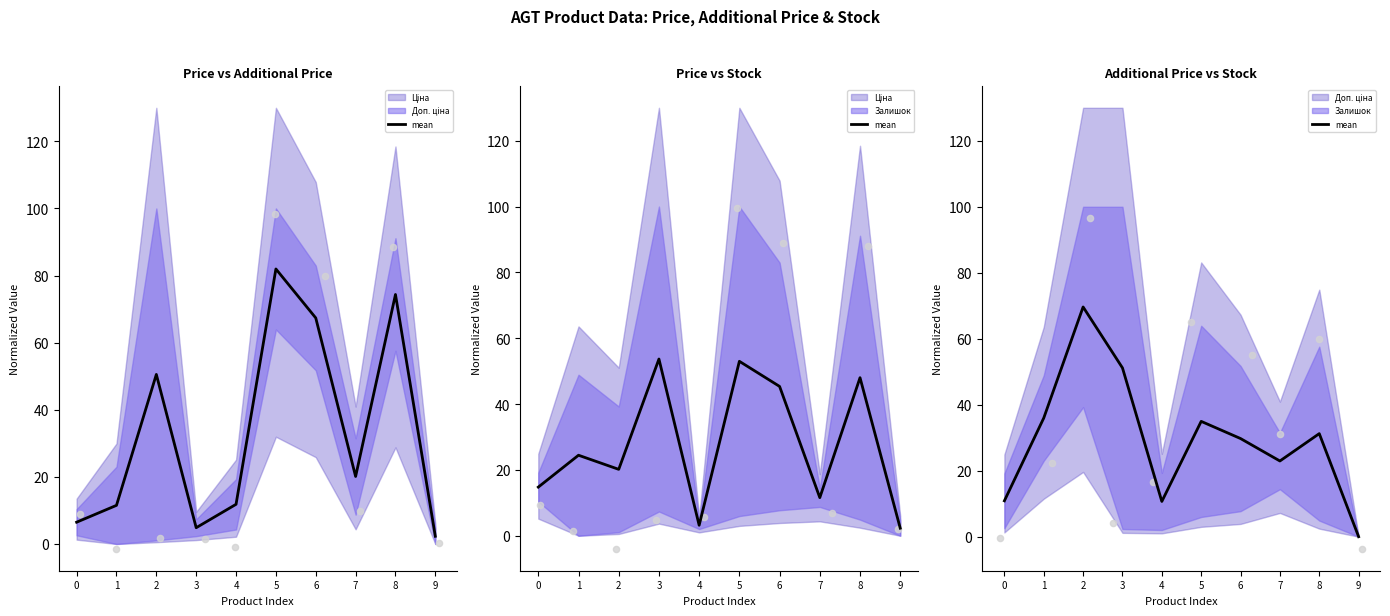

Between 8 and 7, which is larger?

8